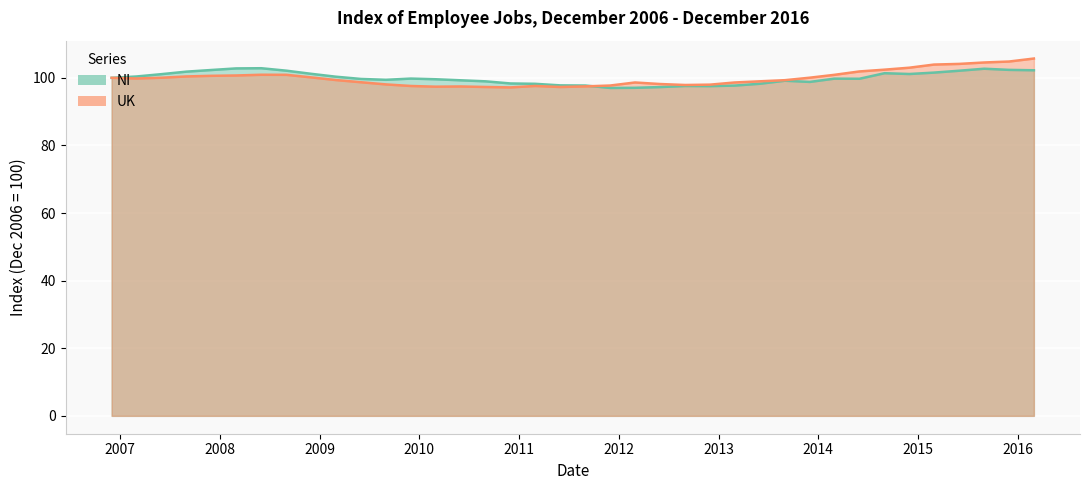

Between 2009-12-01 and 2010-09-01, which is larger?

2009-12-01